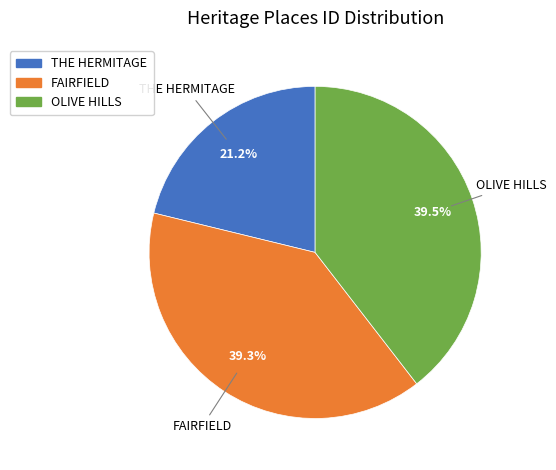

Is the sum of THE HERMITAGE and FAIRFIELD greater than half?

Yes